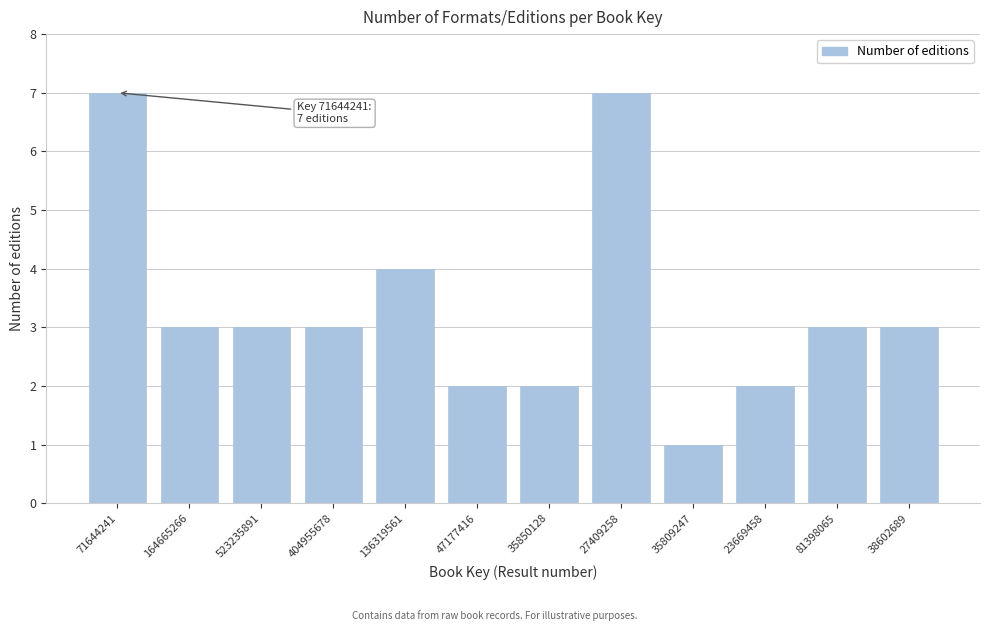

Reading left to right, extract all data points from this chart.

71644241=7	164665266=3	523235891=3	404955678=3	136319561=4	47177416=2	35850128=2	27409258=7	35809247=1	23669458=2	81398065=3	38602689=3